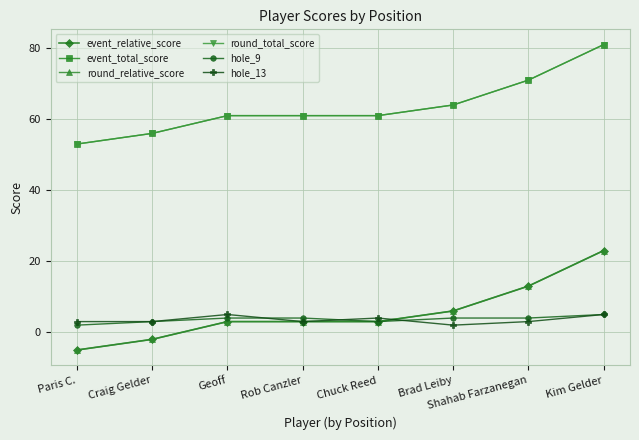

What is the sum of all round_total_score values?

508